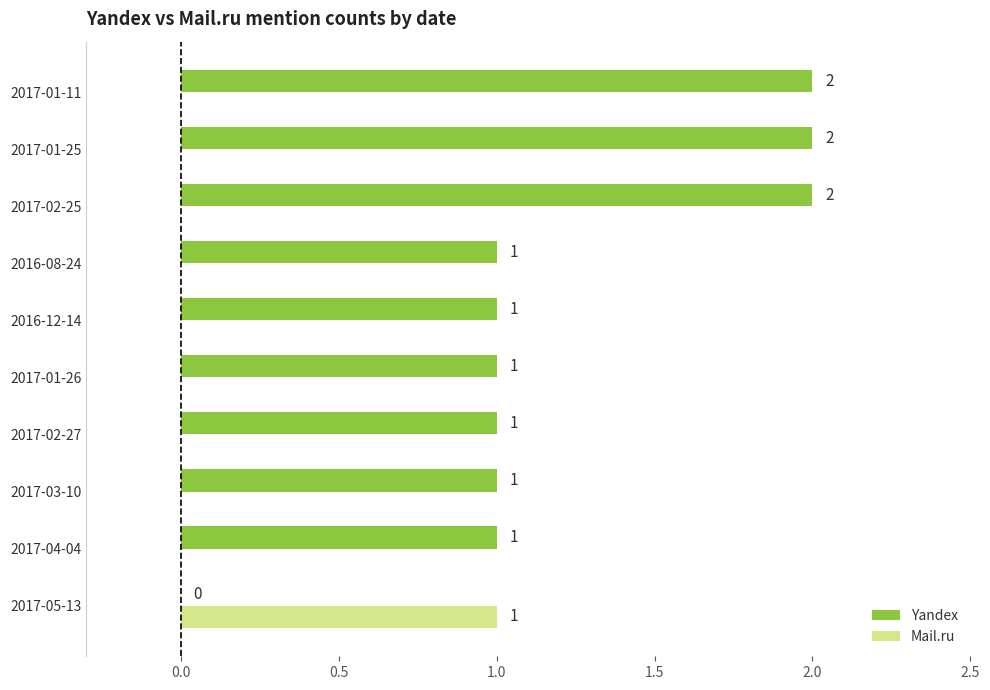

How many Mail.ru values are between 0 and 1?

10